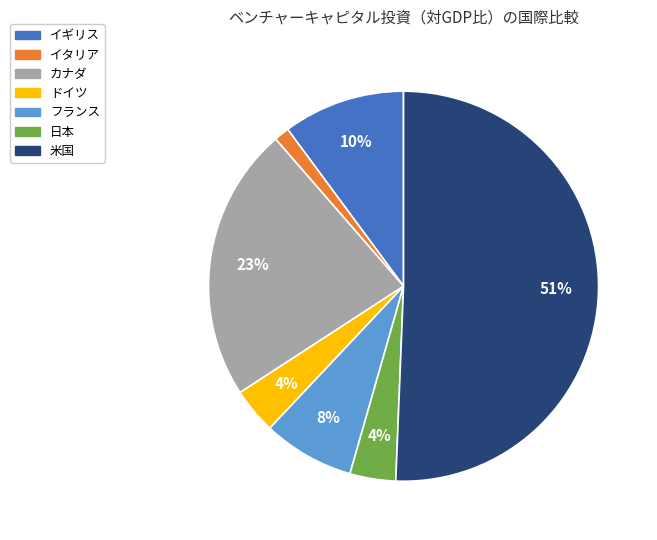

To the nearest percent, what is the combined percentage of 日本 and イギリス?

14%